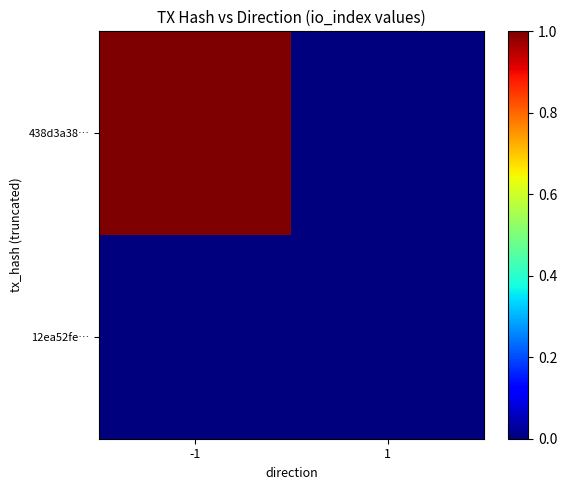

At how many categories does at least one series exceed 0?

1